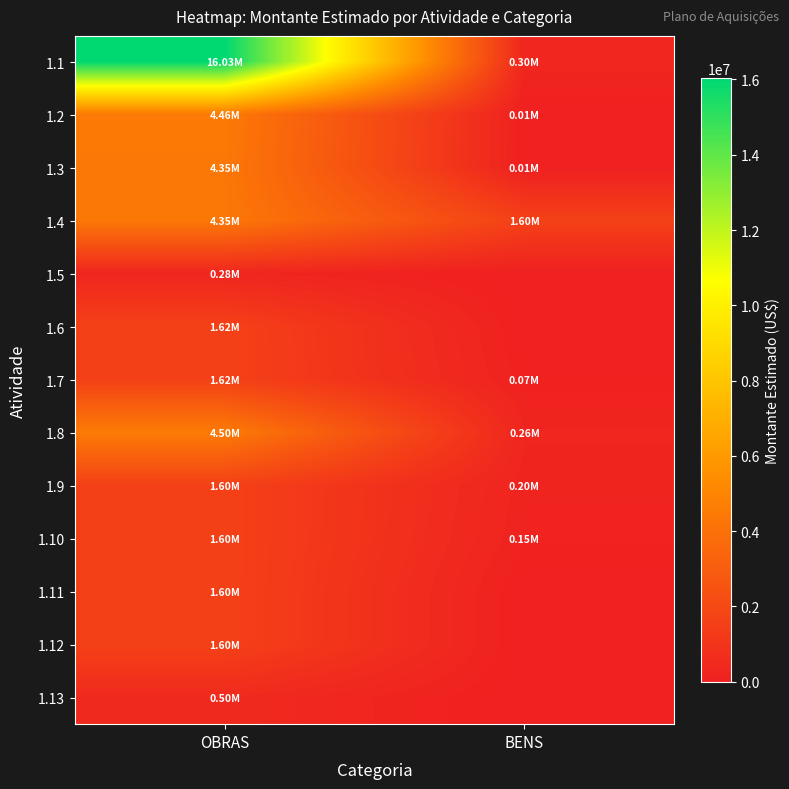

At OBRAS, list the series in order from smallest to largest.

1.5, 1.13, 1.9, 1.10, 1.11, 1.12, 1.6, 1.7, 1.3, 1.4, 1.2, 1.8, 1.1